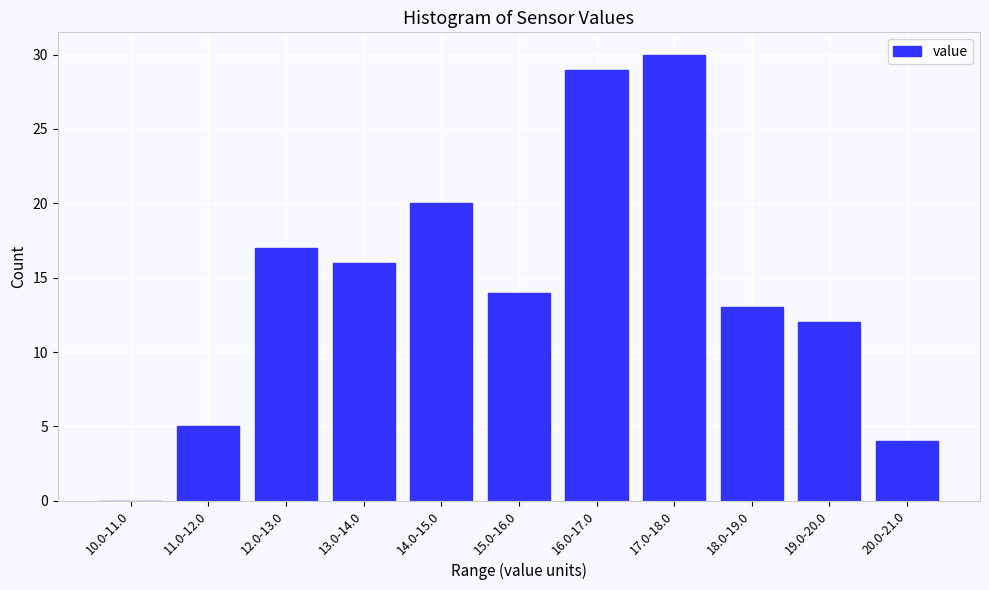

Reading right to left, transcribe all the data shown in this chart.

20.0-21.0=4	19.0-20.0=12	18.0-19.0=13	17.0-18.0=30	16.0-17.0=29	15.0-16.0=14	14.0-15.0=20	13.0-14.0=16	12.0-13.0=17	11.0-12.0=5	10.0-11.0=0